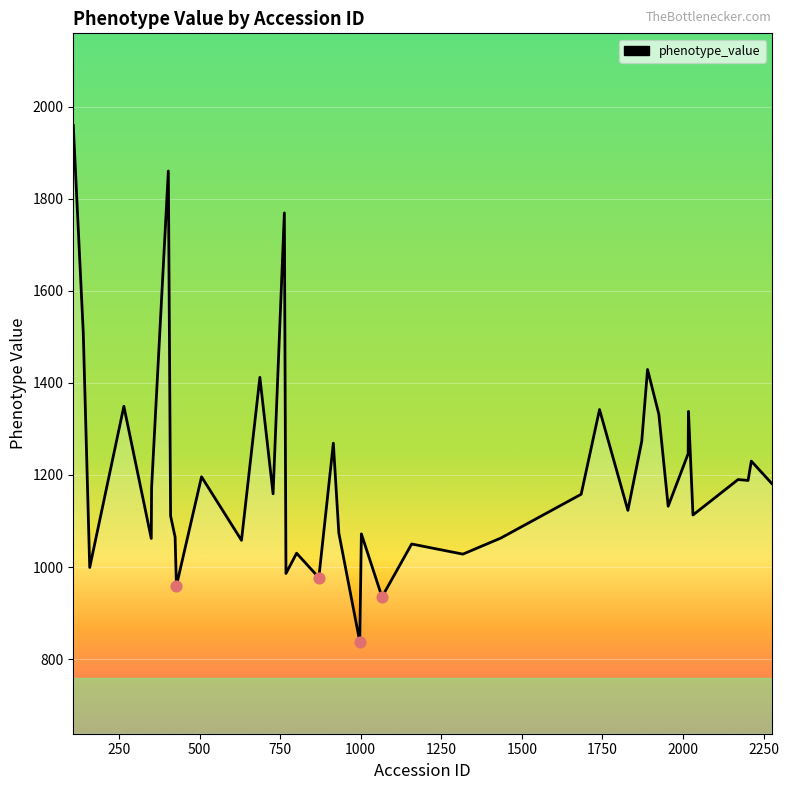

What is the minimum value shown in the chart?

838